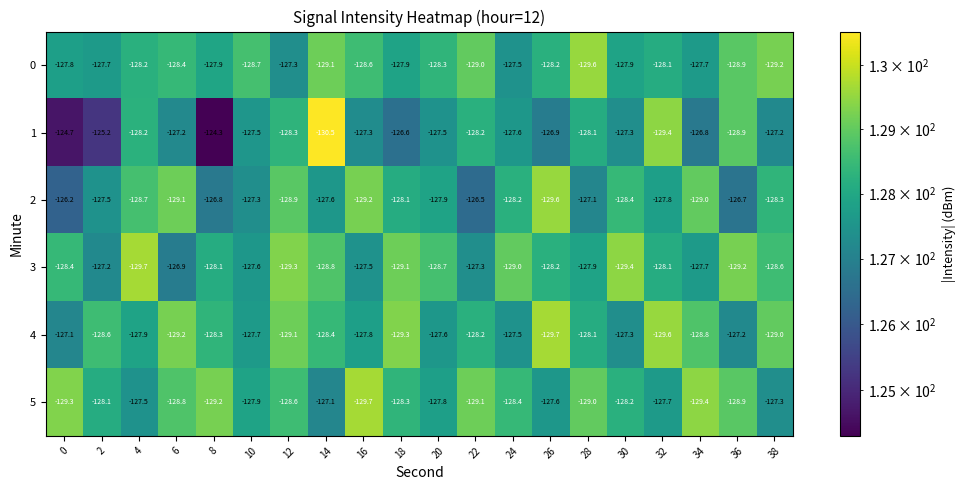

At 6, list the series in order from smallest to largest.

4, 2, 5, 0, 1, 3